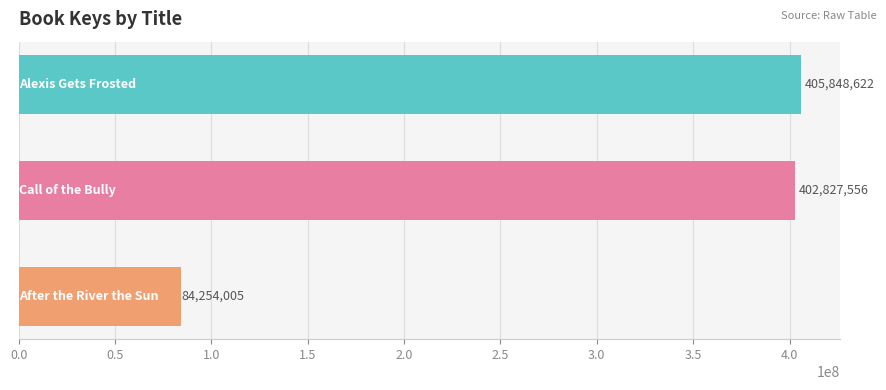

What is the sum of all values?

892930183